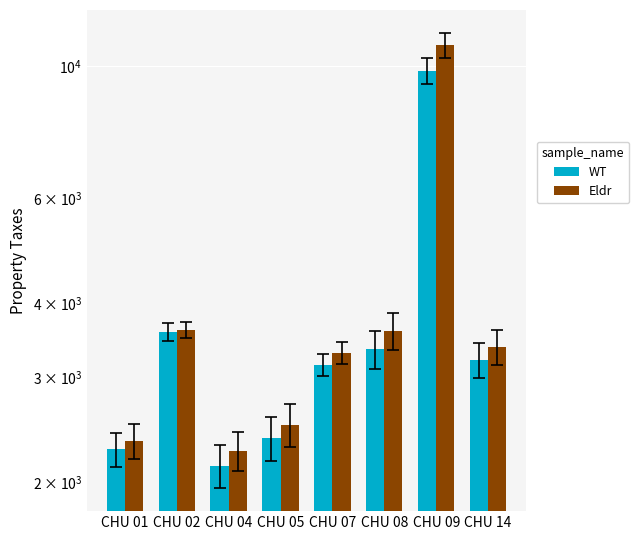

Where is WT nearest to the value 5979?

CHU 02